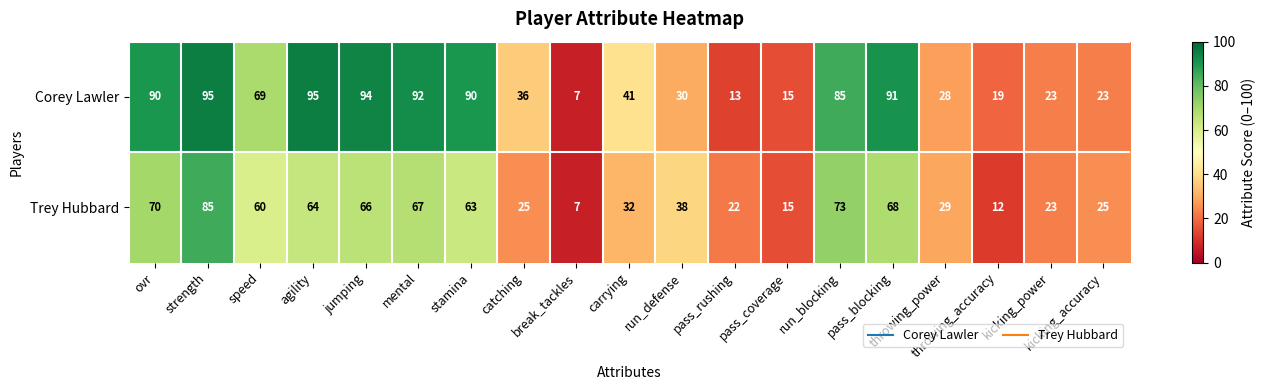

Rank the series by their average value, from lowest to highest.

Trey Hubbard, Corey Lawler